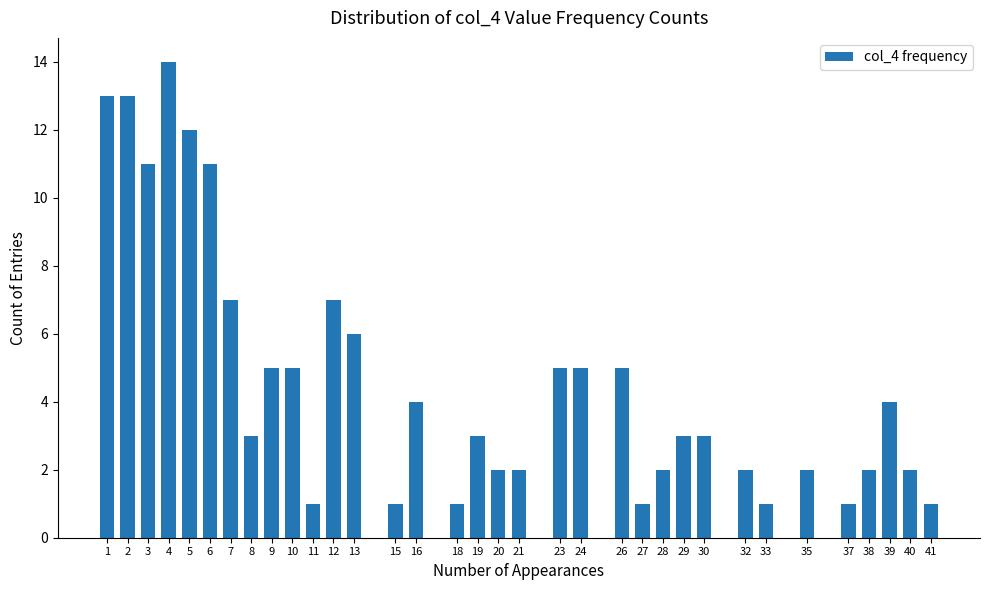

What is the value of the 23rd bar from the left?

1